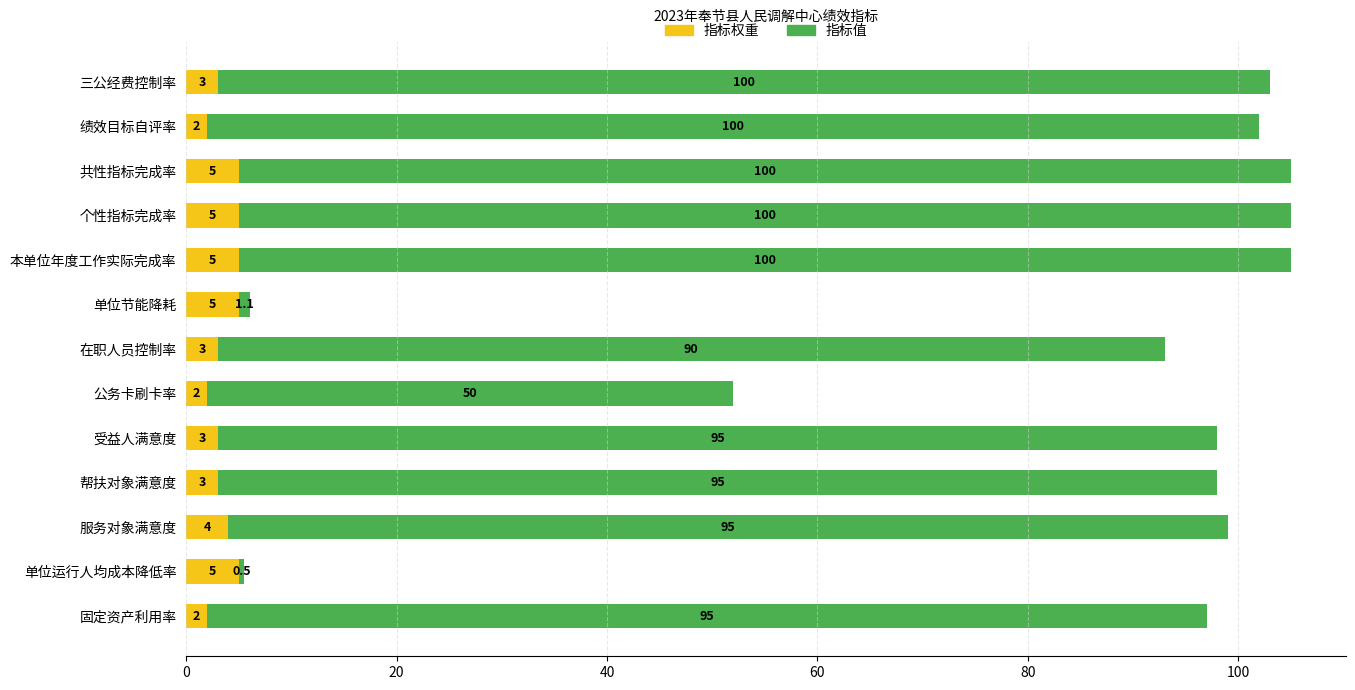

How many 指标权重 values are between 3 and 5?

10